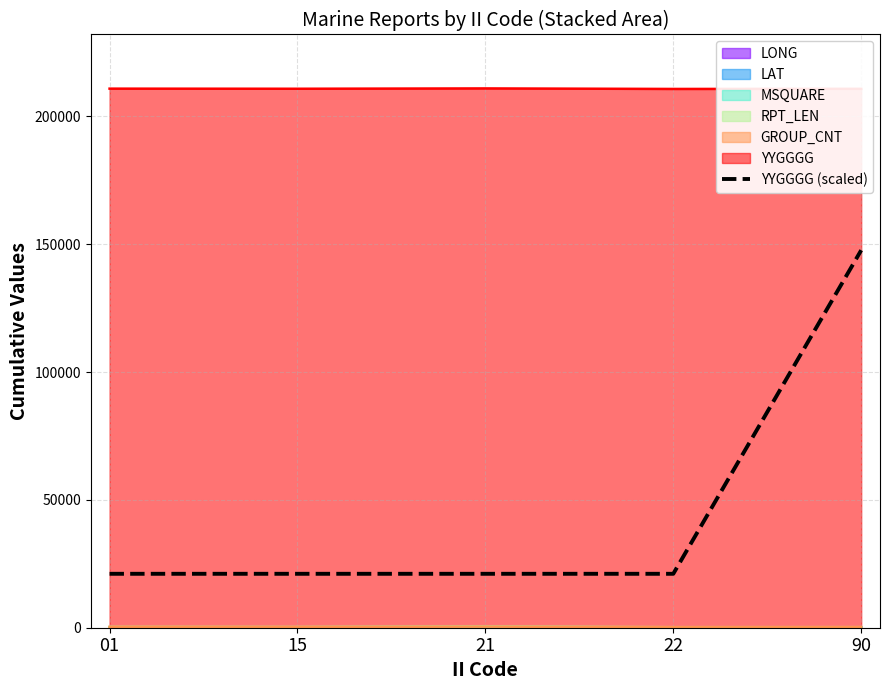

The chart shows a value of 147651.6 at 90. True or false?

True